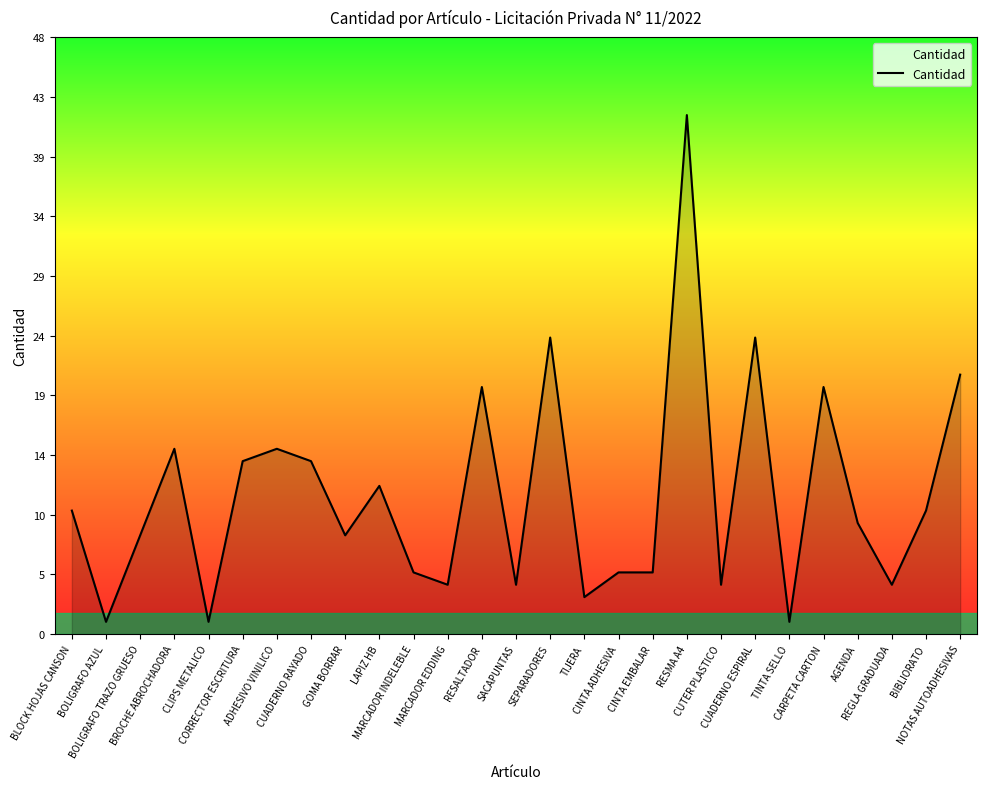

True or false: the data has more than 0 interior local peaks.

True